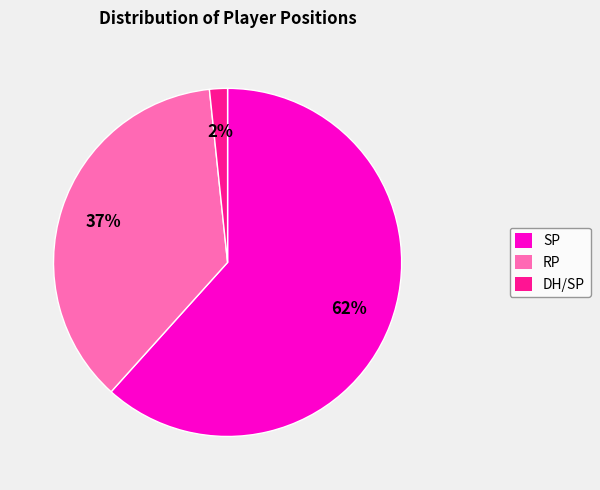

To the nearest percent, what is the difference between the RP and SP slice percentages?

25%